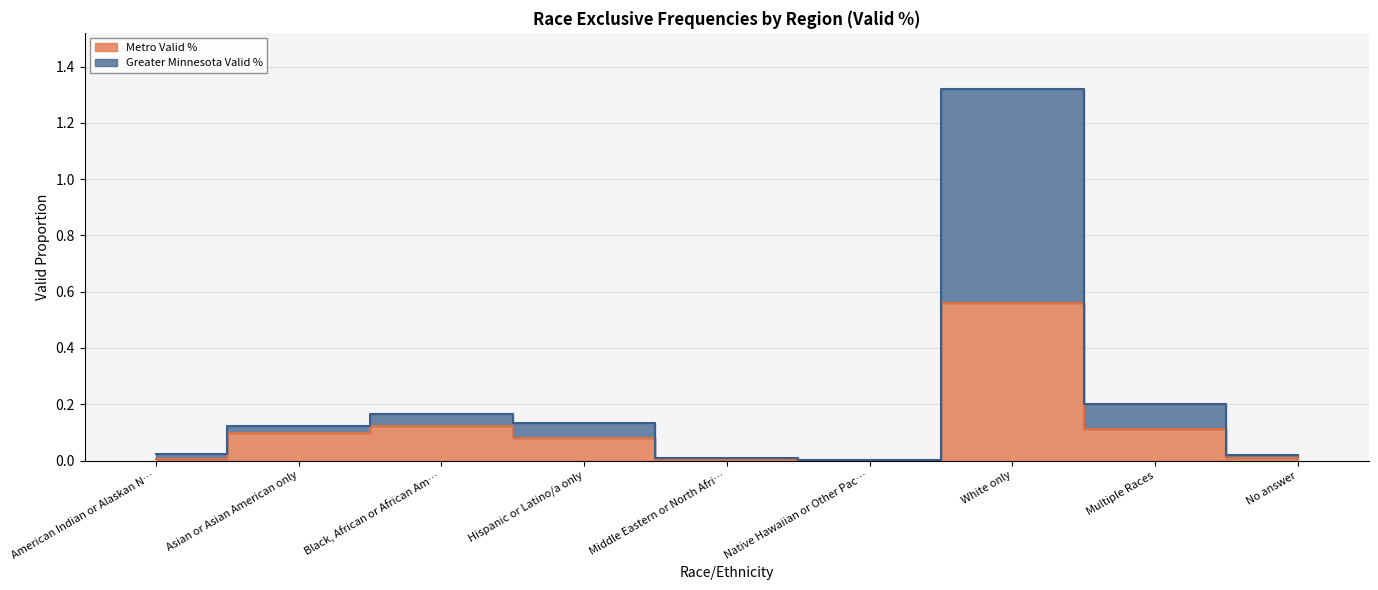

At which label does Metro Valid % reach its peak?

White only